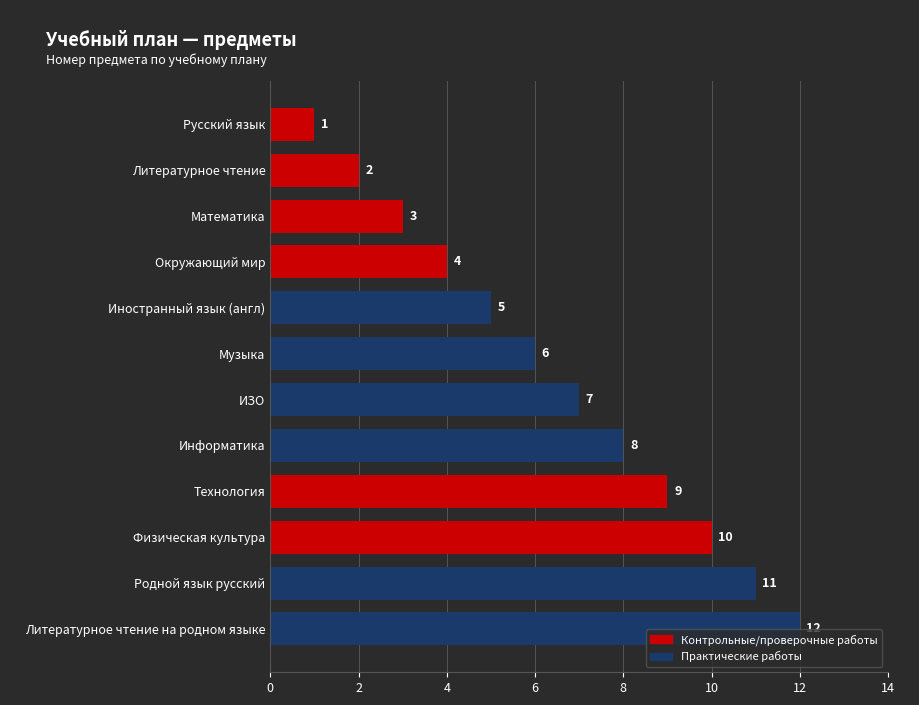

List the labels in order of value, largest first.

Литературное чтение на родном языке, Родной язык русский, Физическая культура, Технология, Информатика, ИЗО, Музыка, Иностранный язык (англ), Окружающий мир, Математика, Литературное чтение, Русский язык